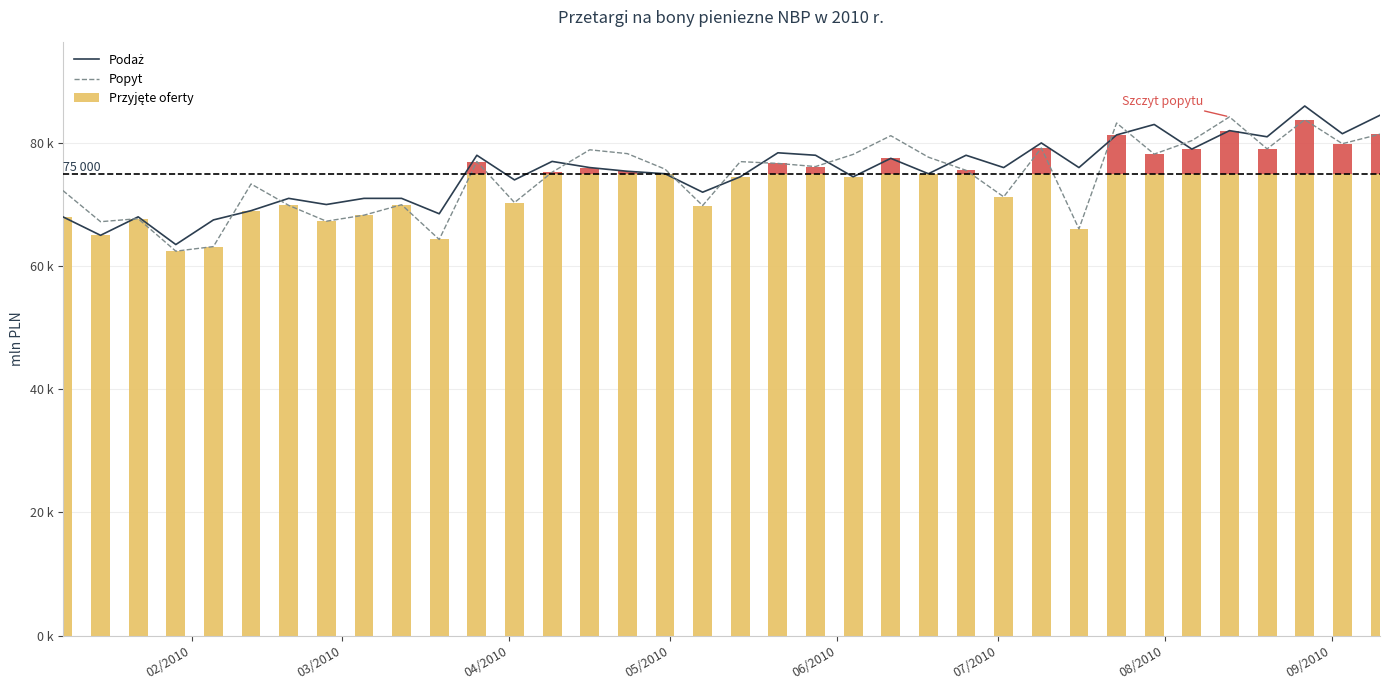

How many groups of bars are there?

36